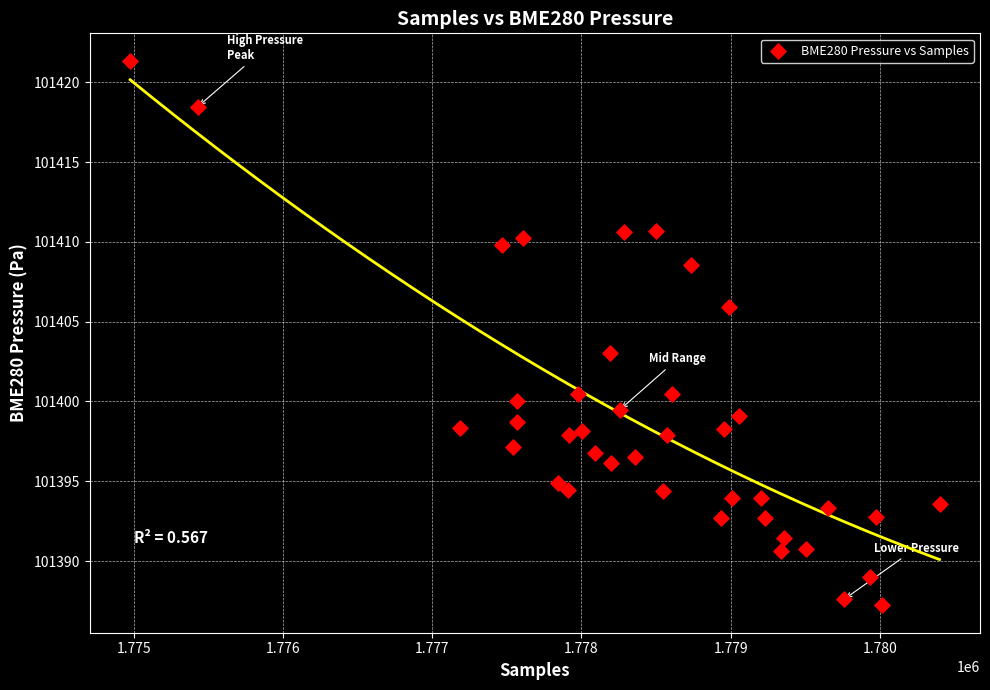

What Y value in the scatter plot is closest to 101404?

101403.0